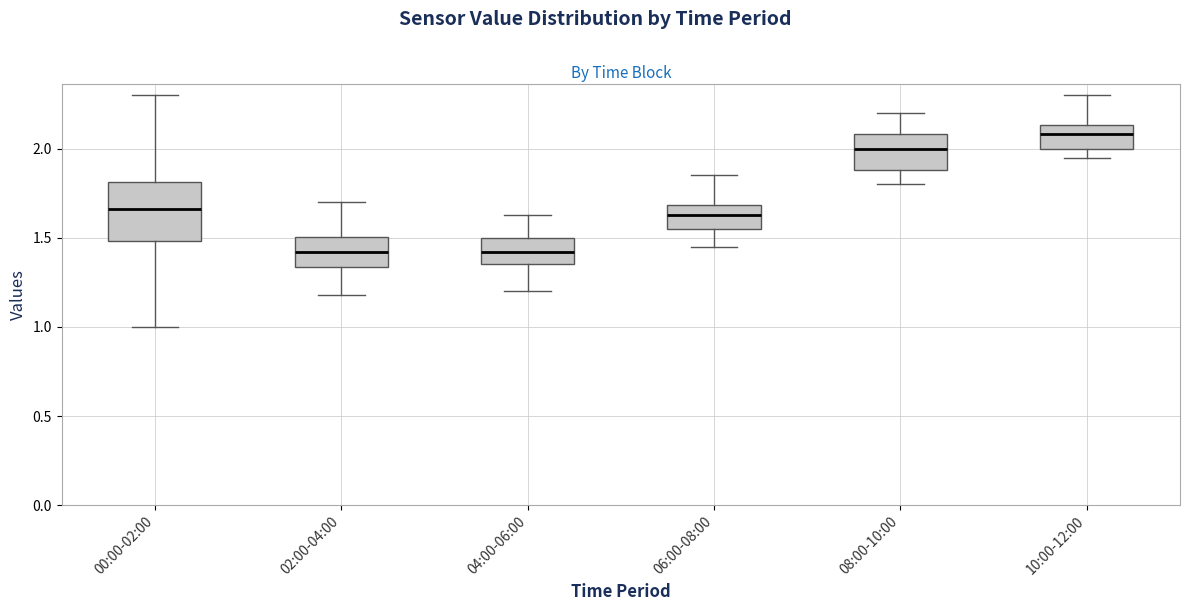

Reading left to right, read every box against the y-axis: the position of its median line, the range the box covers, and the ends of its whiskers. The values are not printed on the chart, so give them approximately, as read against the axis.

00:00-02:00: median 1.65, box 1.50 to 1.80, whiskers 1.00 to 2.30
02:00-04:00: median 1.40, box 1.35 to 1.50, whiskers 1.20 to 1.70
04:00-06:00: median 1.40, box 1.35 to 1.50, whiskers 1.20 to 1.65
06:00-08:00: median 1.65, box 1.55 to 1.70, whiskers 1.45 to 1.85
08:00-10:00: median 2.00, box 1.90 to 2.10, whiskers 1.80 to 2.20
10:00-12:00: median 2.10, box 2.00 to 2.15, whiskers 1.95 to 2.30